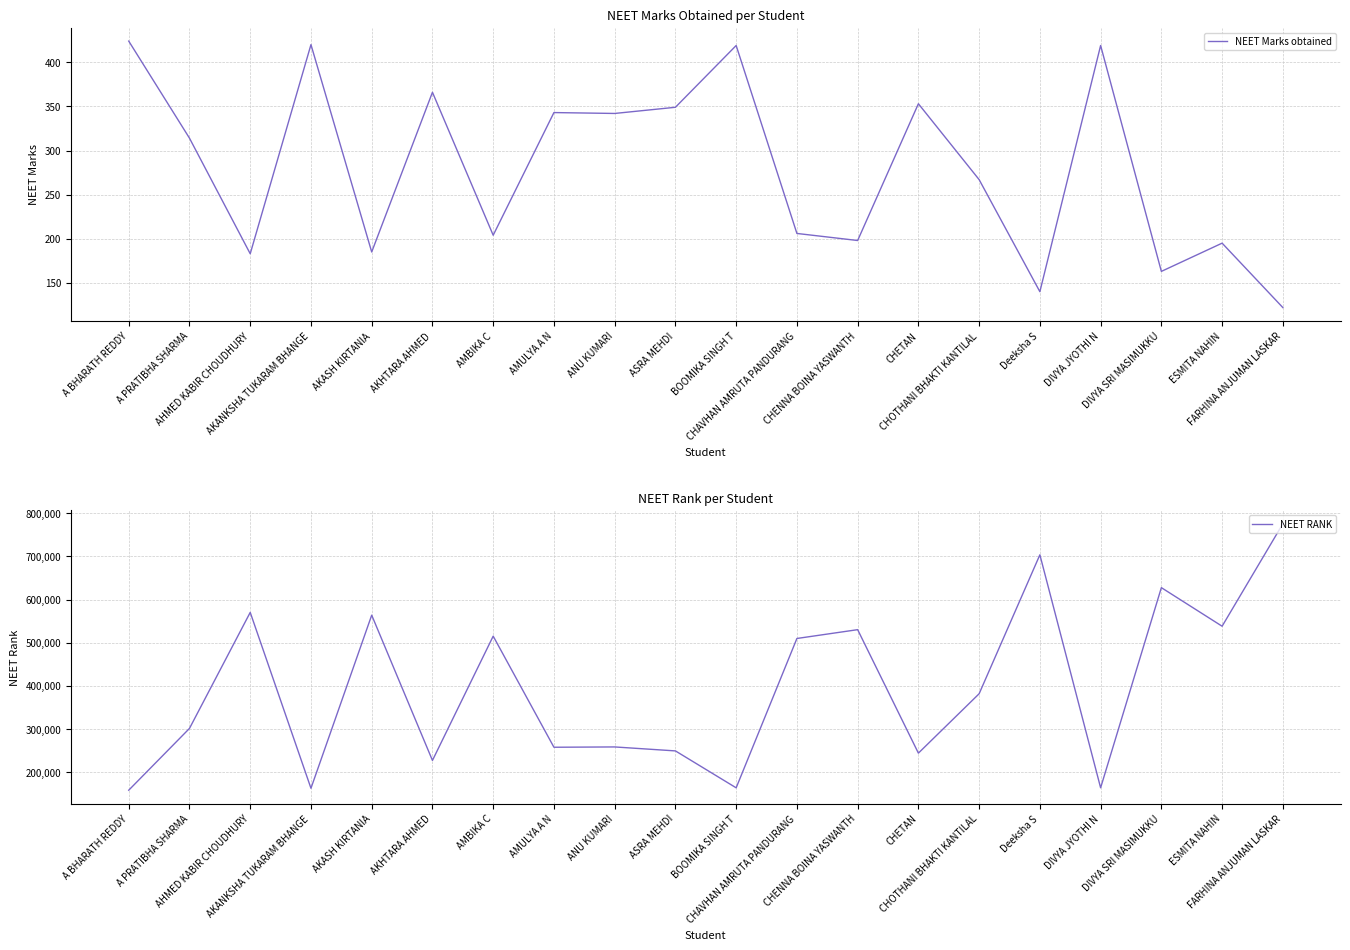

How many values in the NEET RANK series exceed 381772?

9